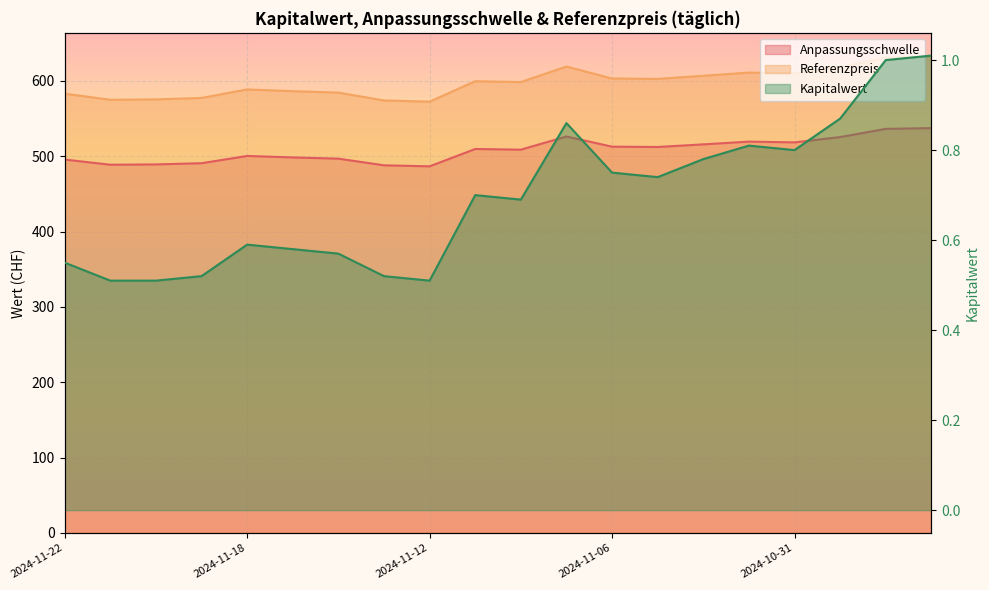

What is the value of the Anpassungsschwelle point at the 4th from the left?

490.7